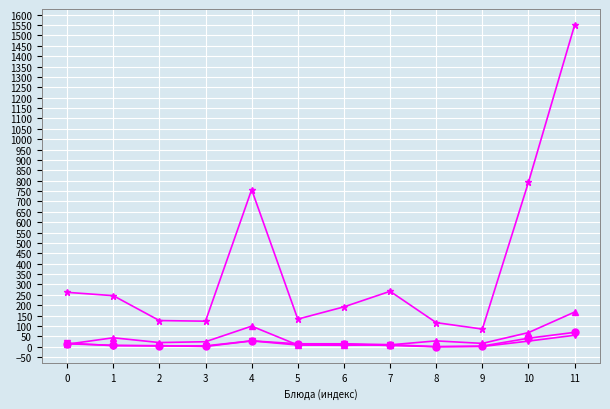

At which category is the sum across all series the highest?

11